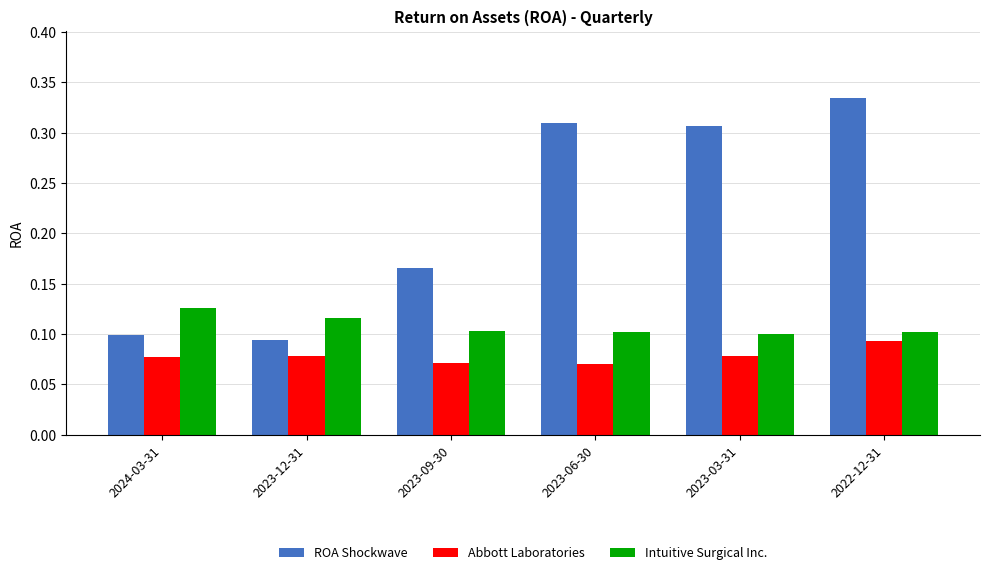

At which category does the chart reach its peak across all series?

2022-12-31